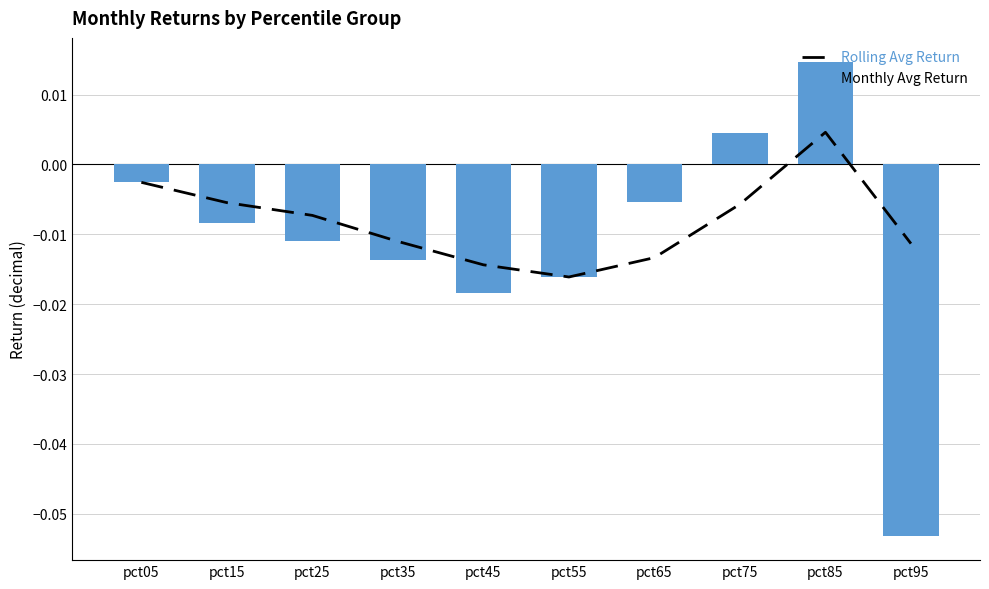

Is it true that Rolling Avg Return equals -0.0 at pct55?

False